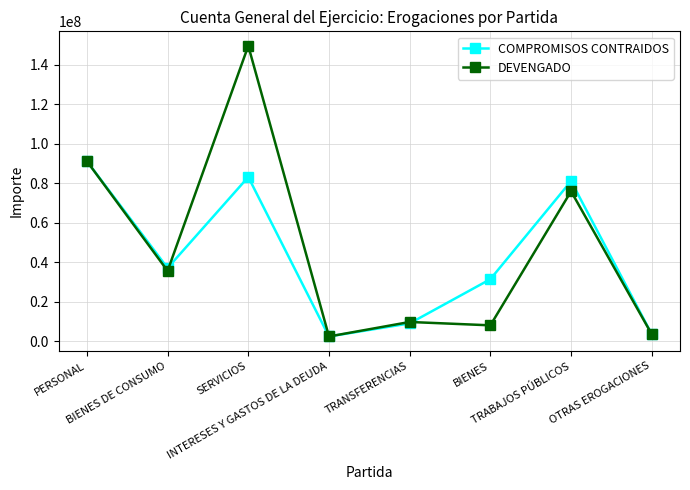

How many distinct data groups are displayed?

2